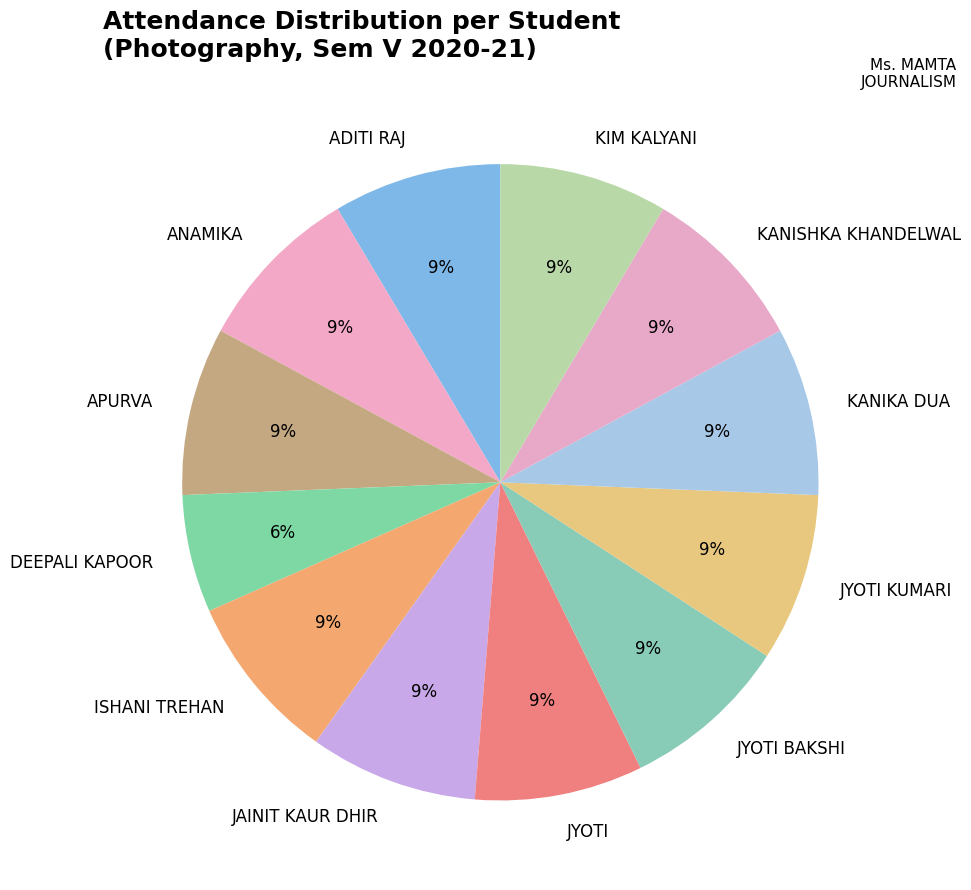

The JYOTI slice represents 1% of the pie. True or false?

False